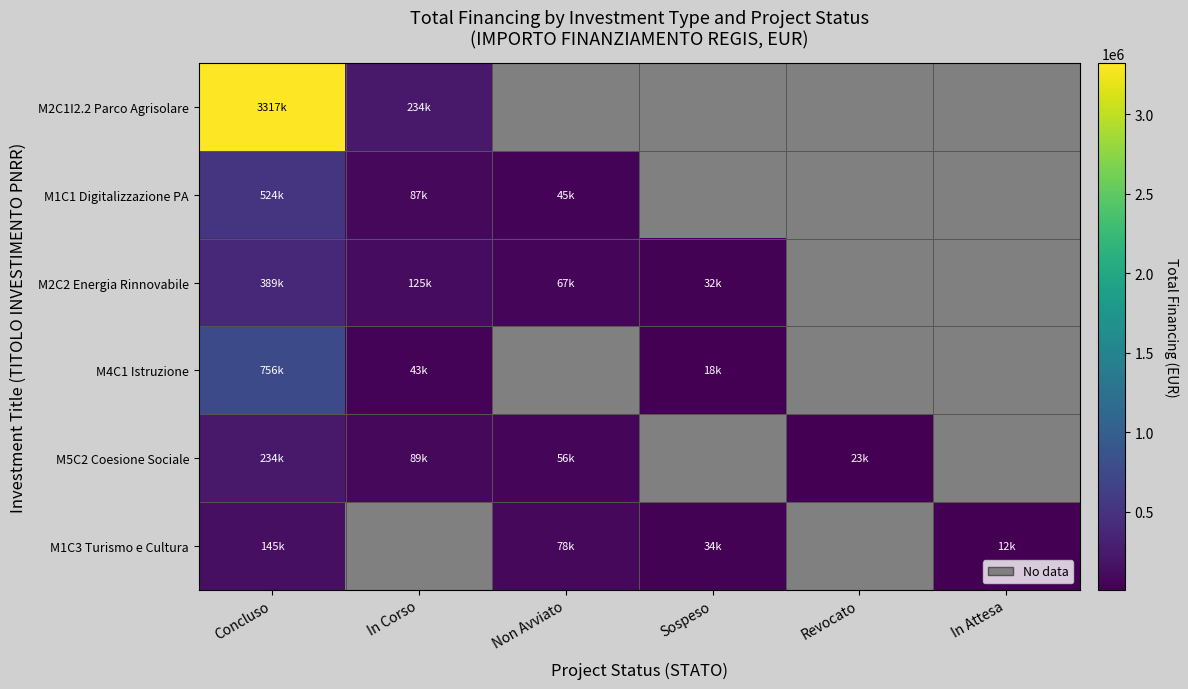

Which series changed the most between In Corso and Revocato?

M5C2 Coesione Sociale